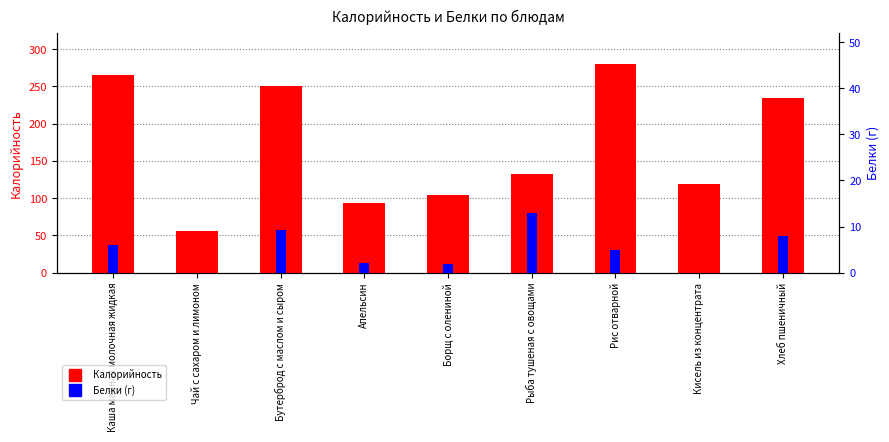

At which category does the chart reach its peak across all series?

Рис отварной